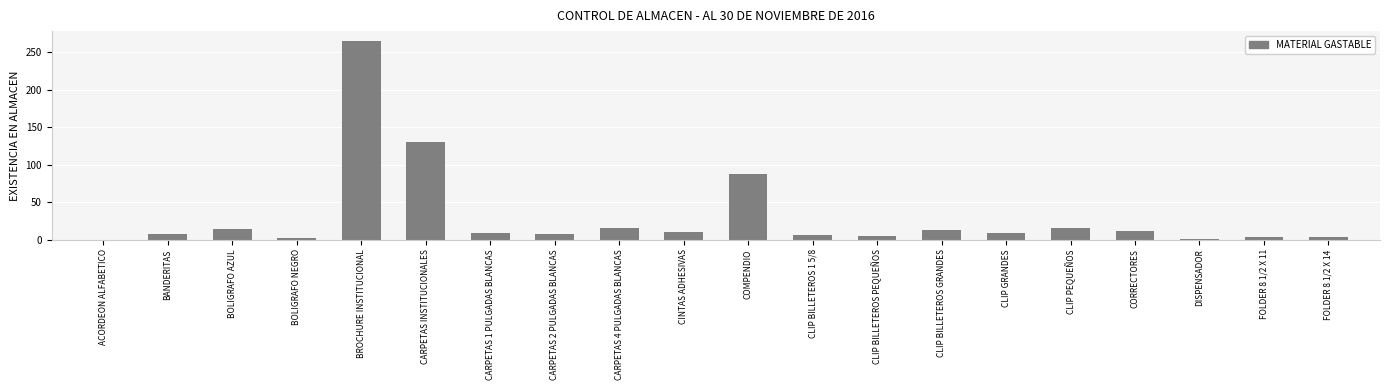

Between DISPENSADOR and CINTAS ADHESIVAS, which is larger?

CINTAS ADHESIVAS